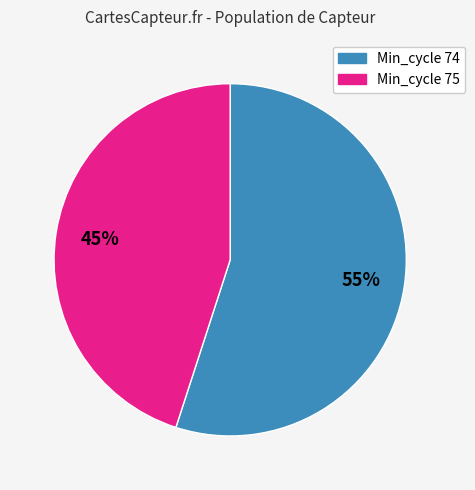

Does any single category account for the majority?

Yes